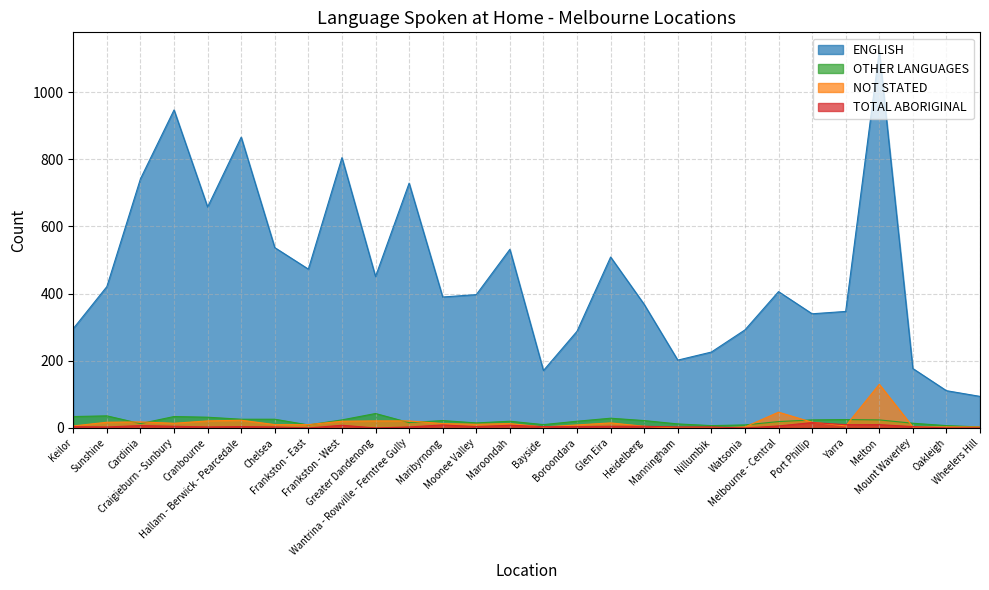

What is the value of the OTHER LANGUAGES point at the 24th from the left?

25